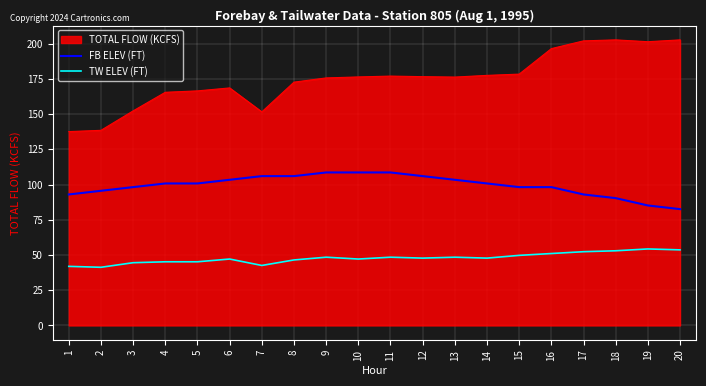

Which series has the largest total across all categories?

TOTAL FLOW (KCFS)